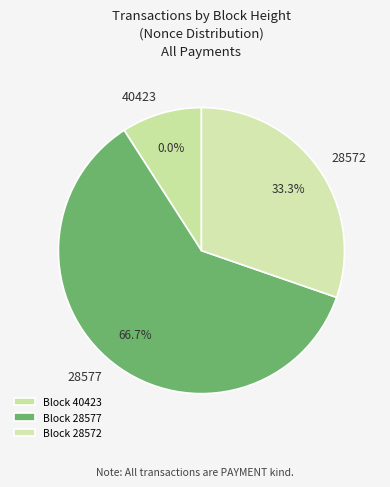

Count the number of slices in the pie.

3